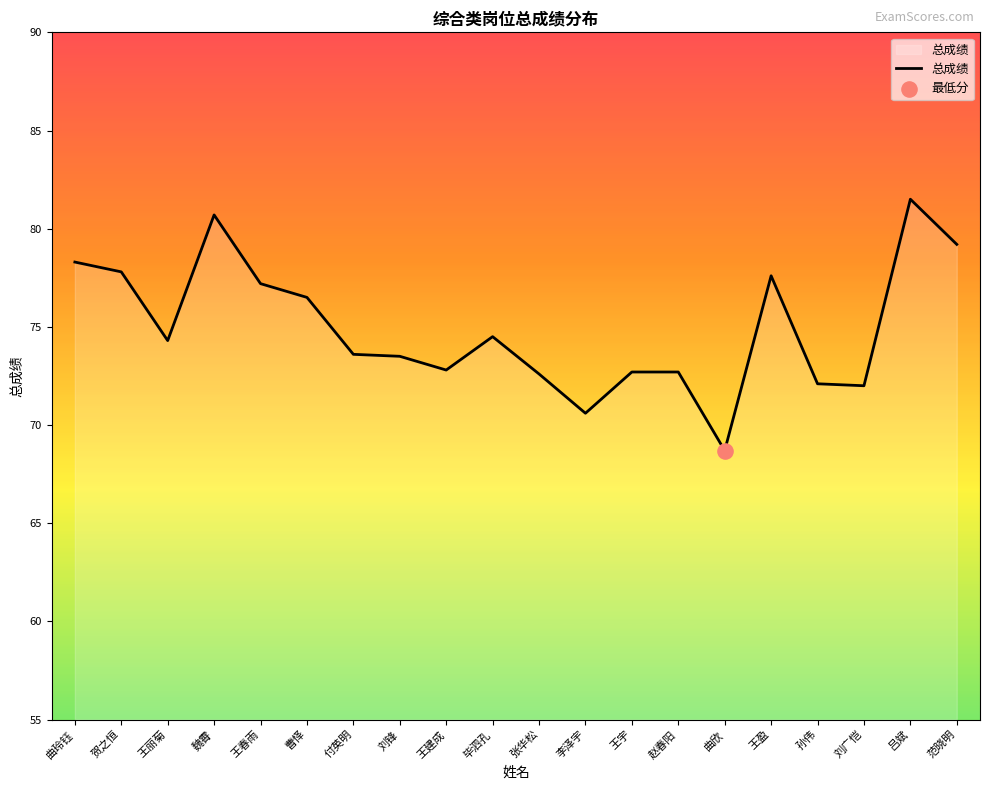

What is the ratio of the value at 刘锋 to the value at 王盈?

0.9